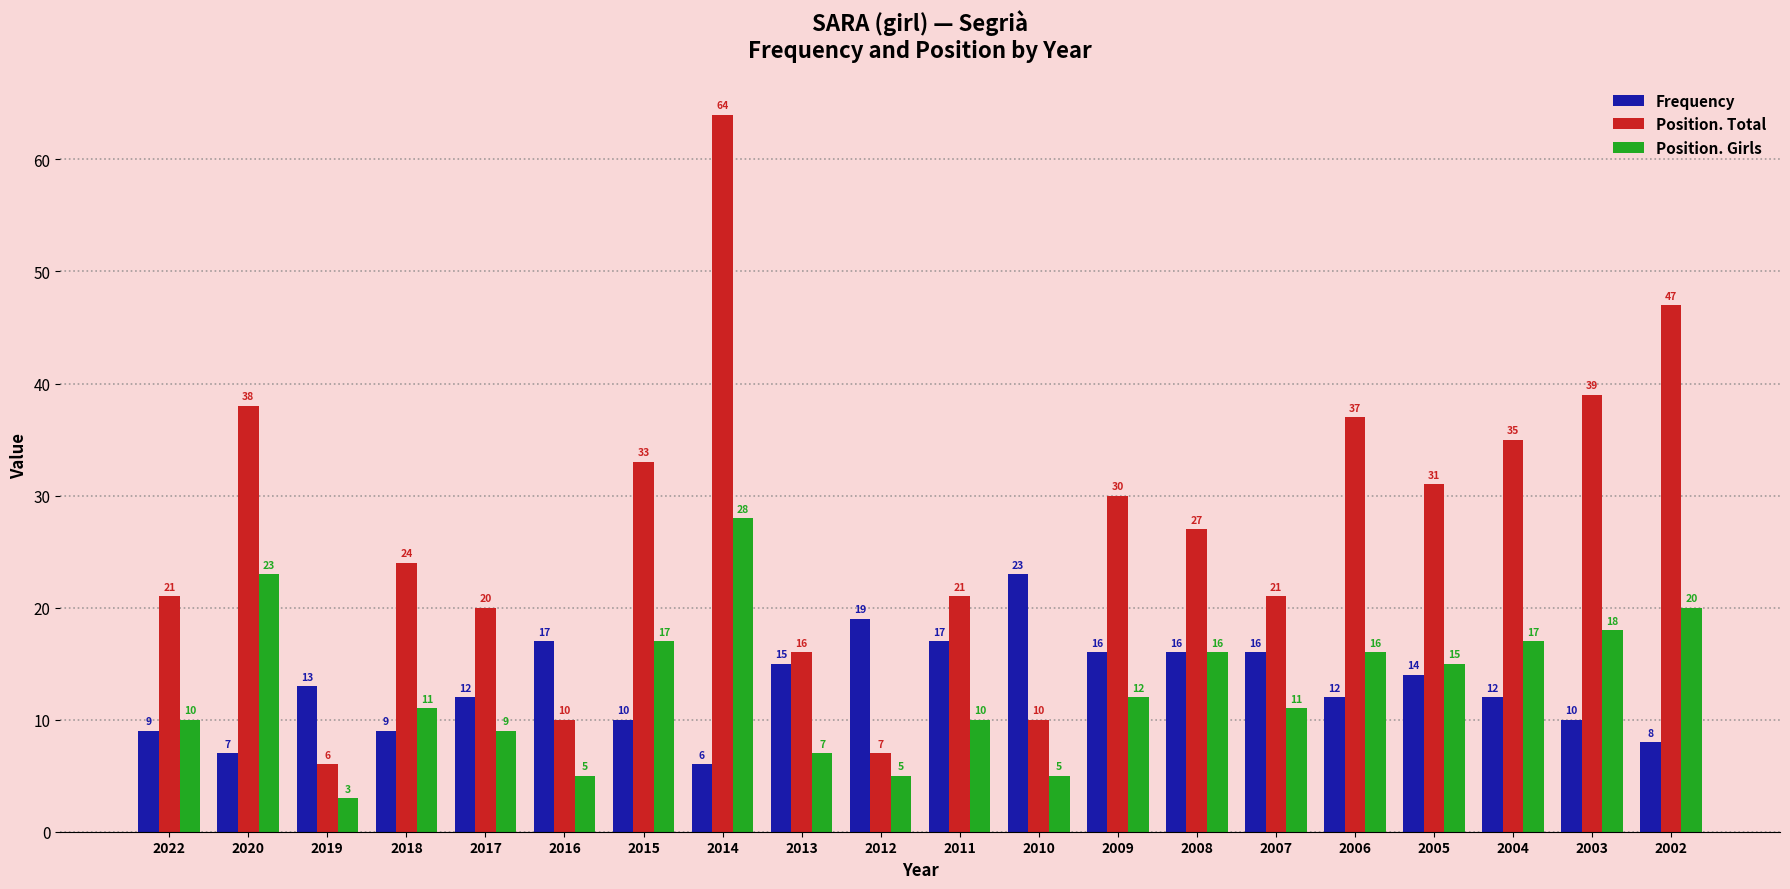

At 2004, list the series in order from largest to smallest.

Position. Total, Position. Girls, Frequency